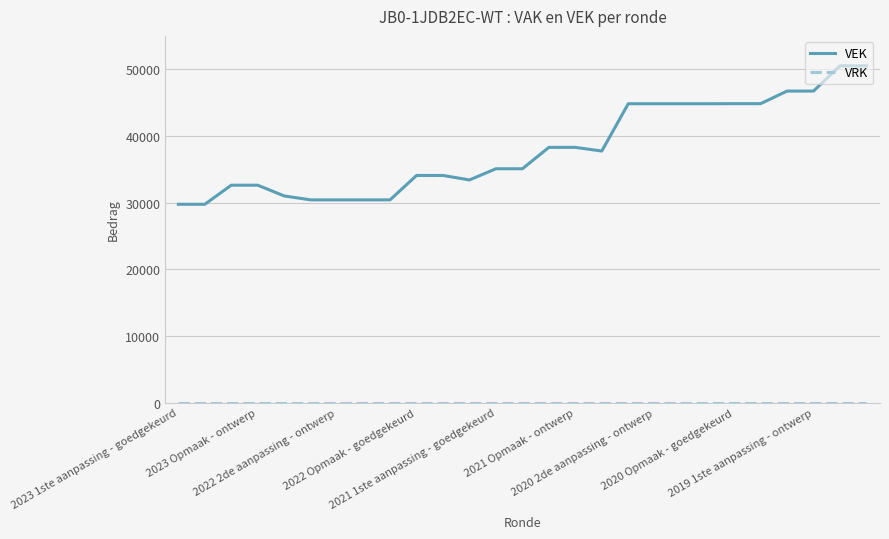

What is the difference between the maximum and minimum values in the VEK series?

20769